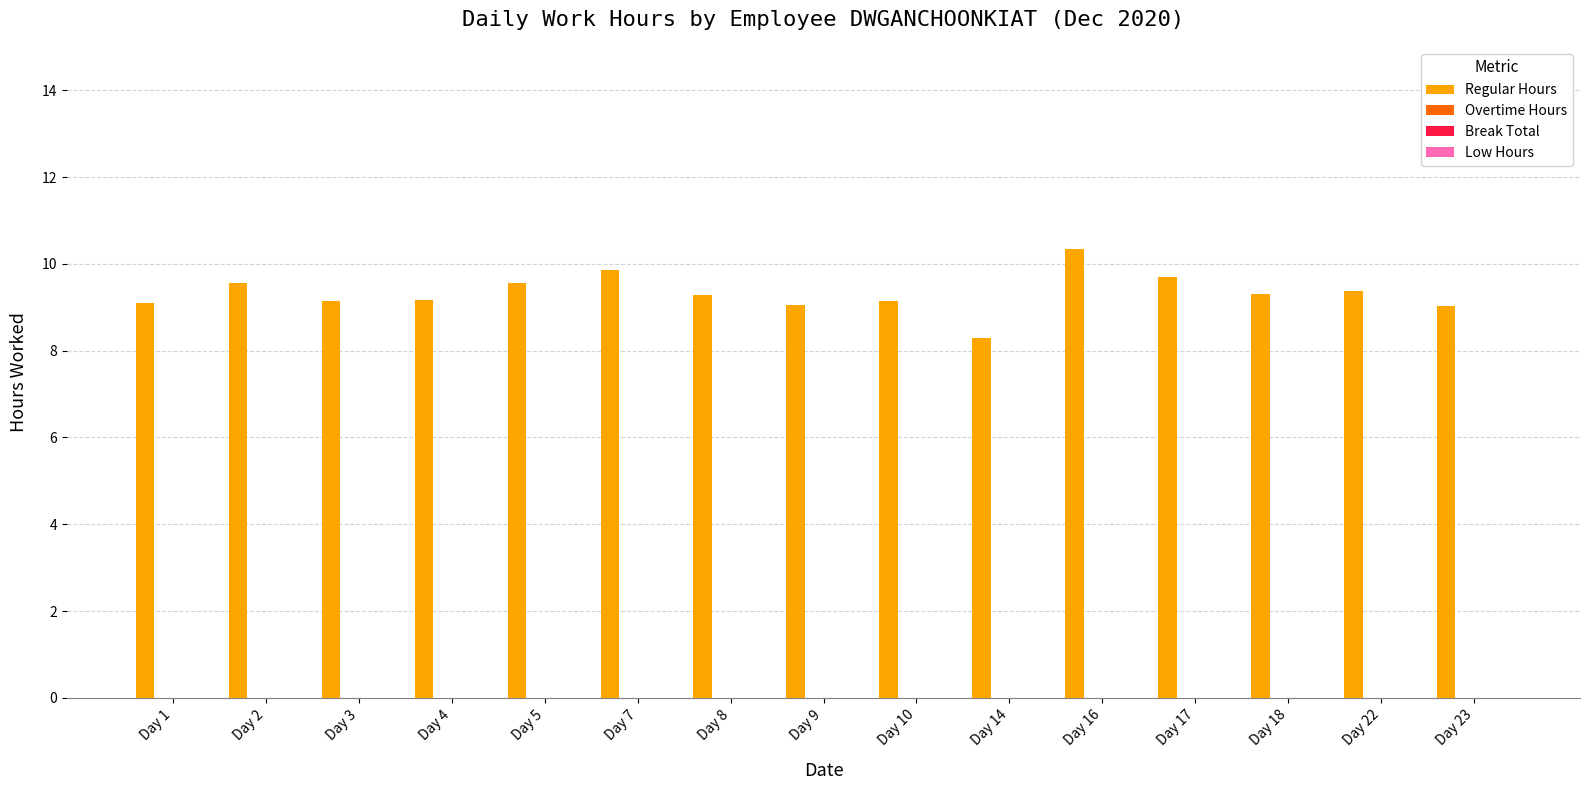

What is the minimum value shown in the chart?

8.3